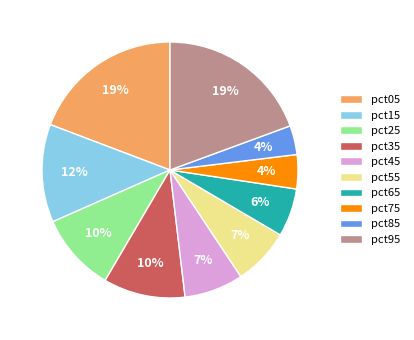

What percentage is the pct95 slice, to the nearest percent?

19%